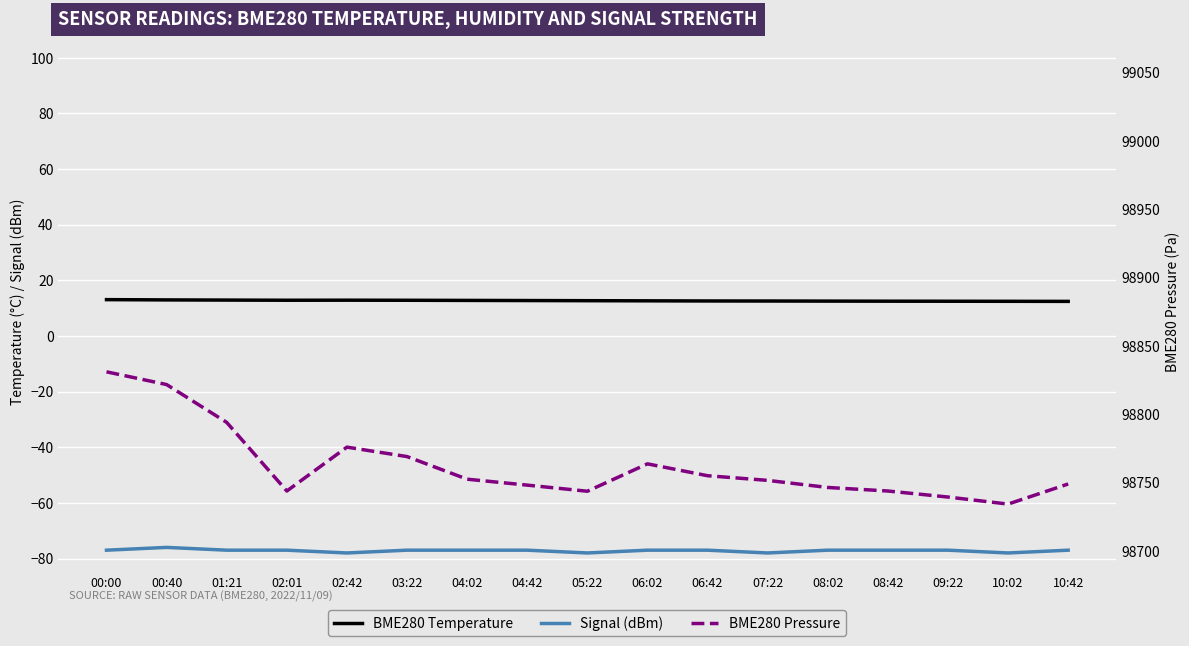

Where is BME280 Temperature nearest to the value 12?

10:42